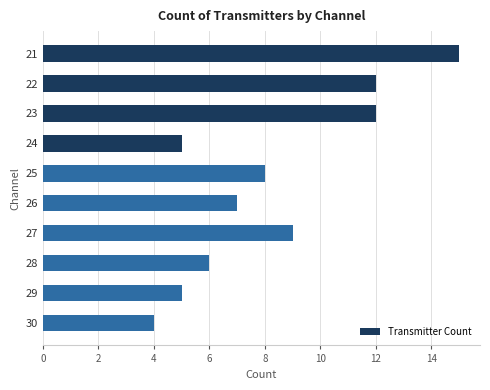

Approximately how many times larger is the value at 28 compared to 26?

0.9